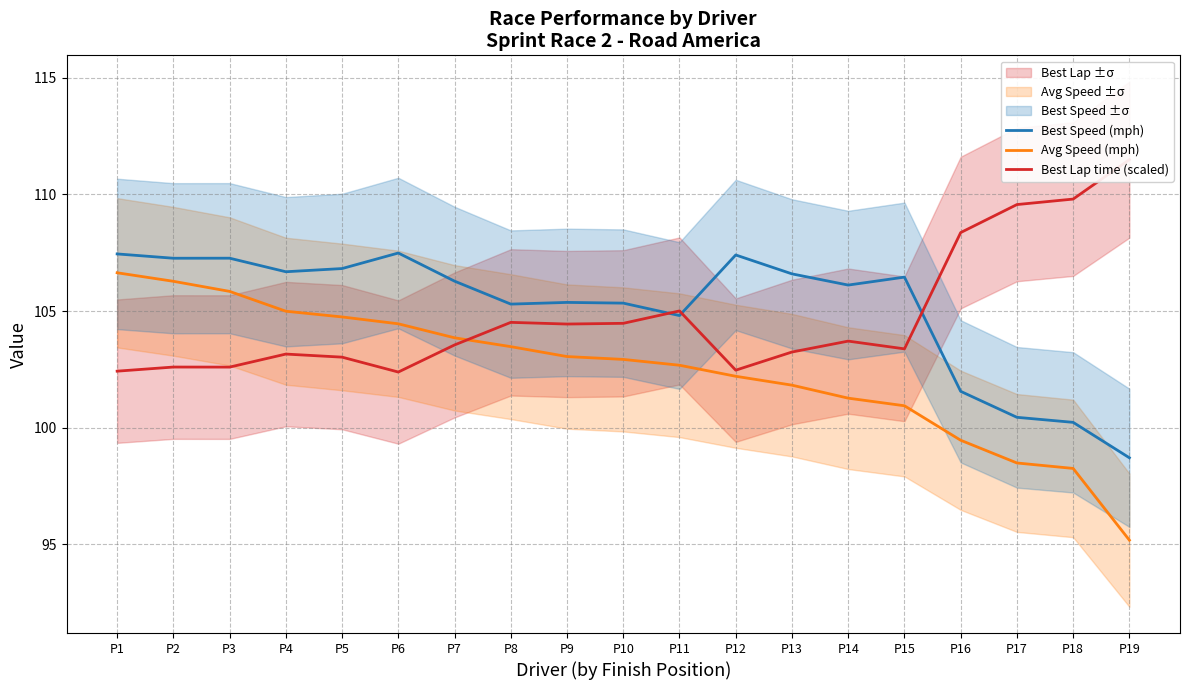

Where do Best Speed (mph) and Best Lap time (scaled) first cross each other?

P10 and P11